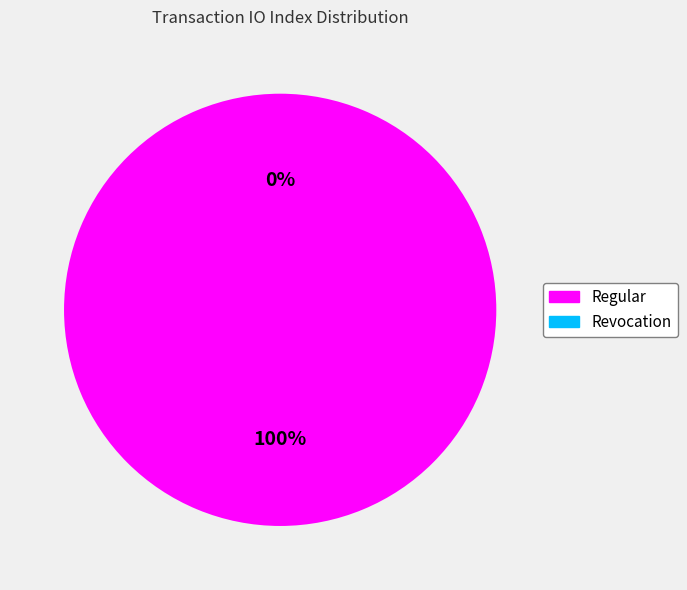

Rank the categories by value from lowest to highest.

Revocation, Regular